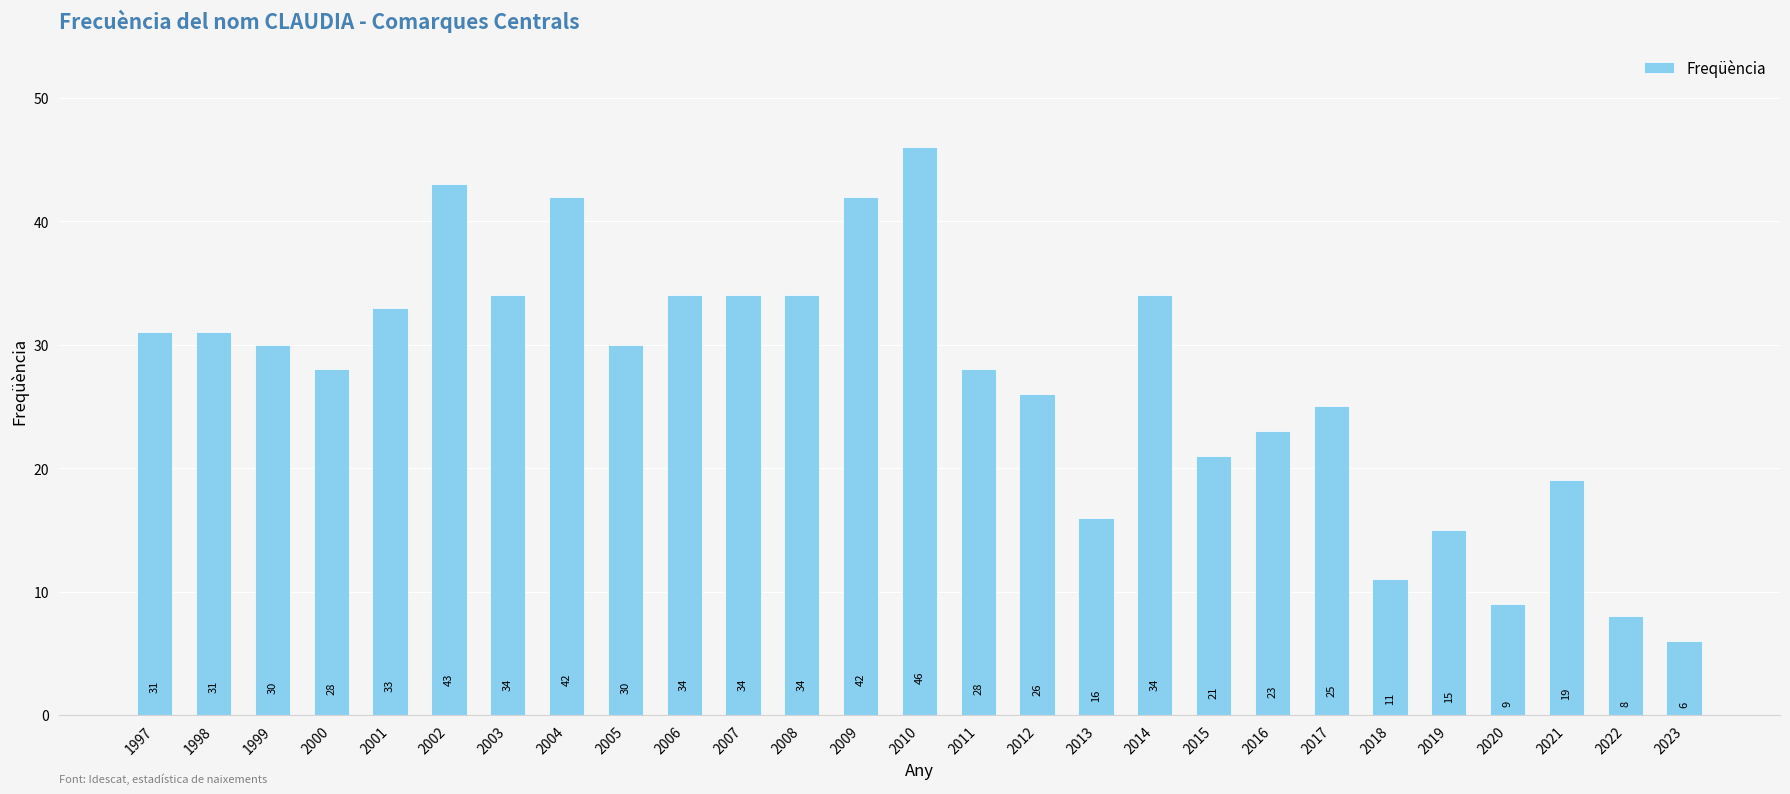

Which category has the lowest value across all series?

2023